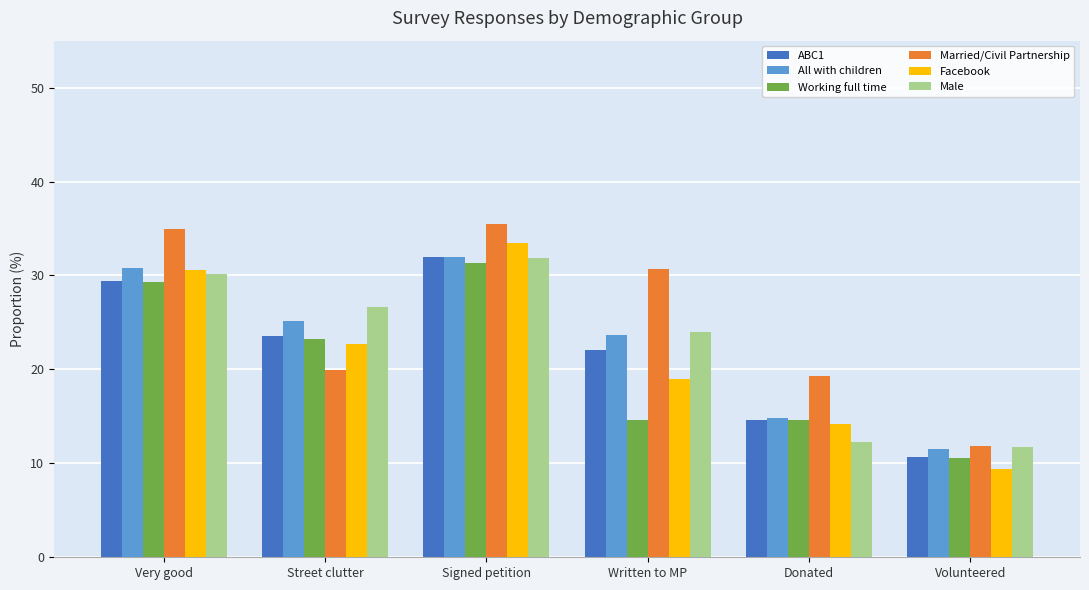

What is the difference between the second highest and second lowest values in the Married/Civil Partnership series?

15.6